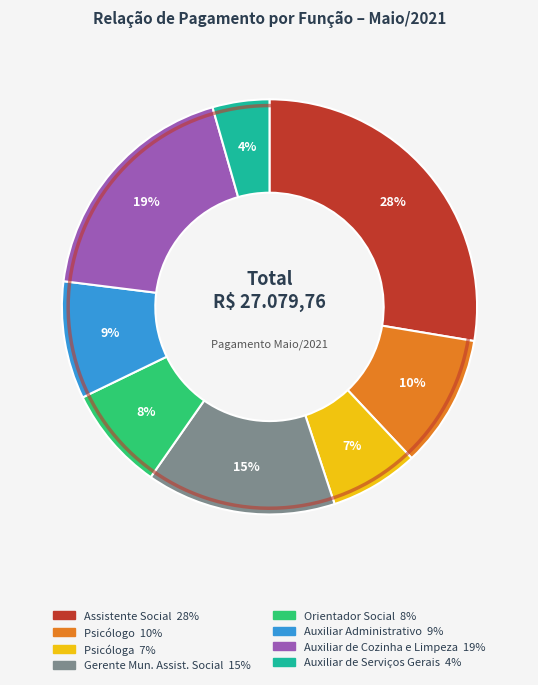

How many slices are in this pie chart?

8